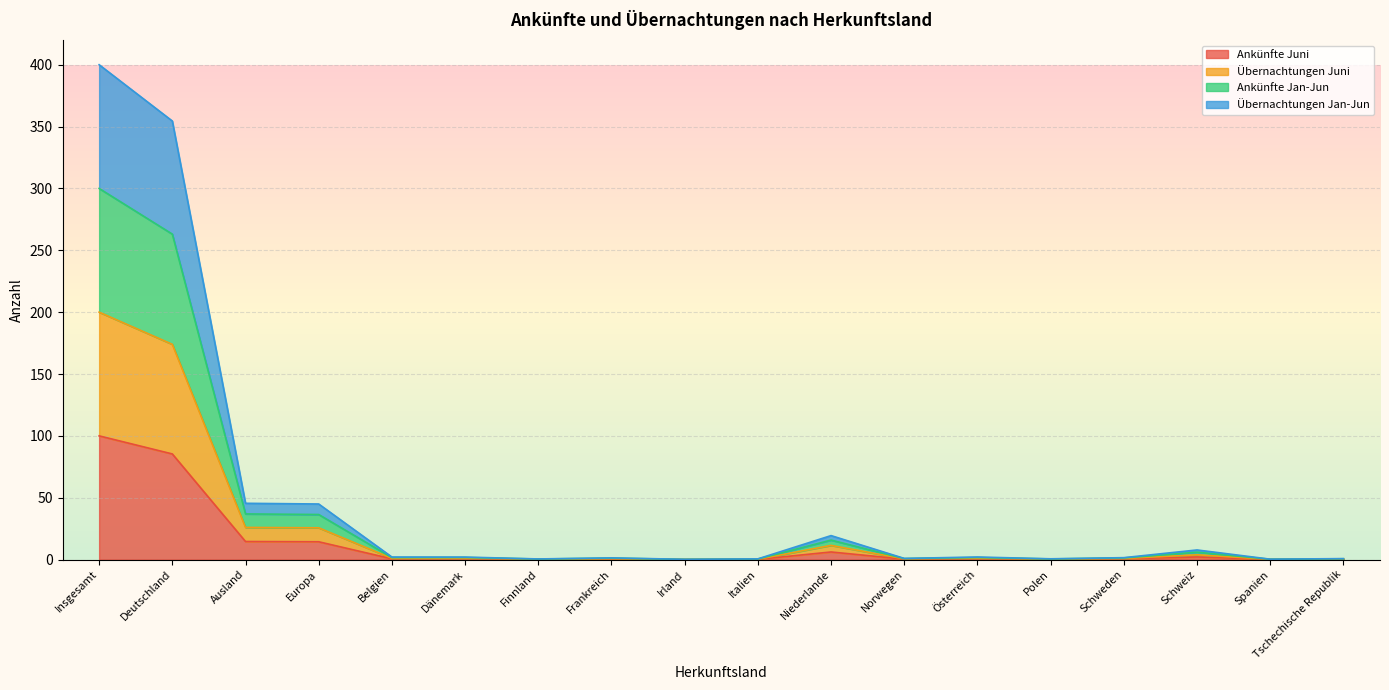

At which label does Ankünfte Jan-Jun first exceed 1?

Insgesamt